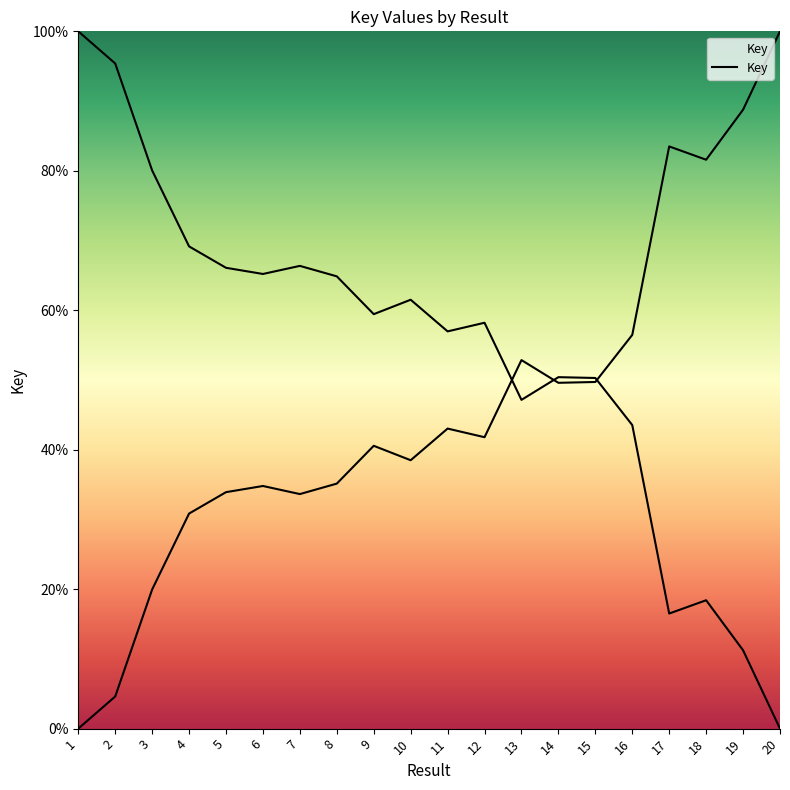

The chart shows a value of 64.9 at 8. True or false?

True